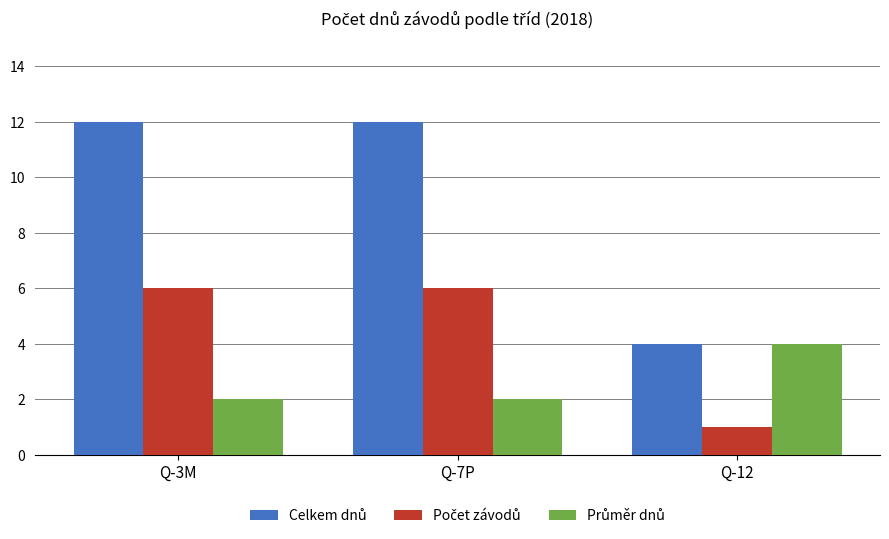

Count the number of data series in this chart.

3